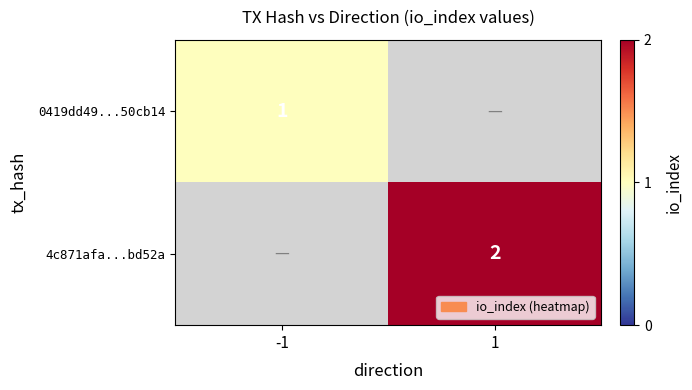

True or false: 4c871afa...bd52a has a value of 2 at 1.

True